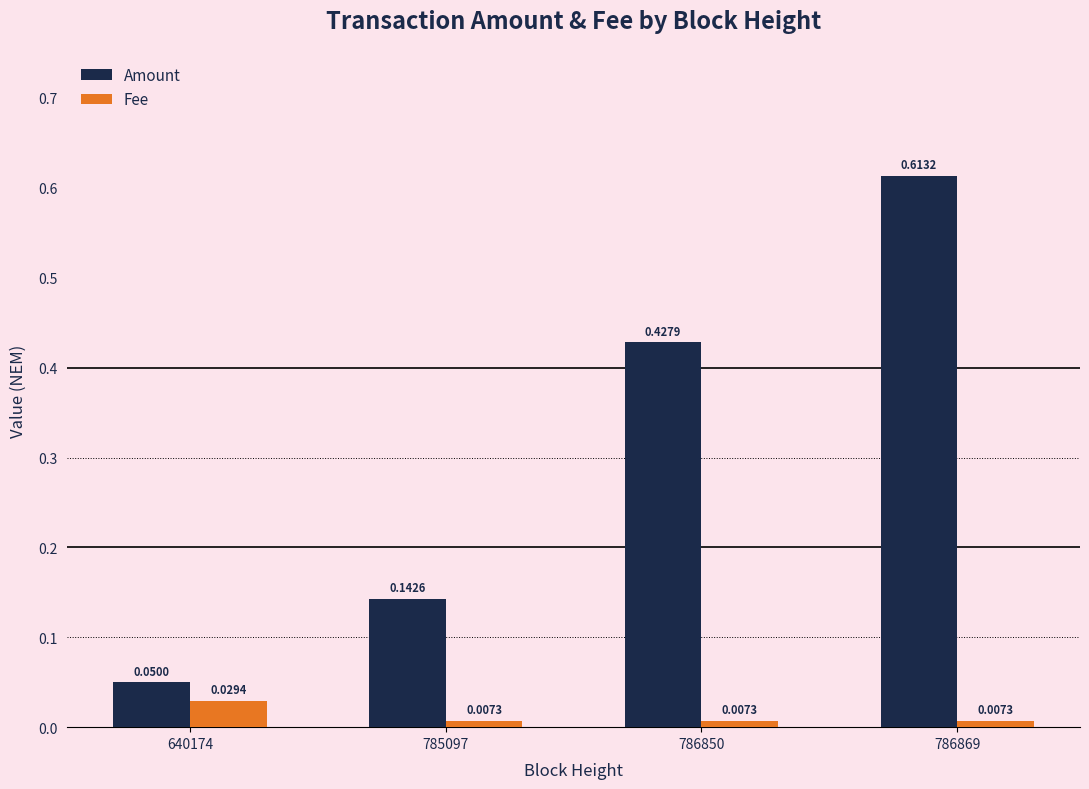

Rank the series at 785097 from lowest to highest value.

Fee, Amount